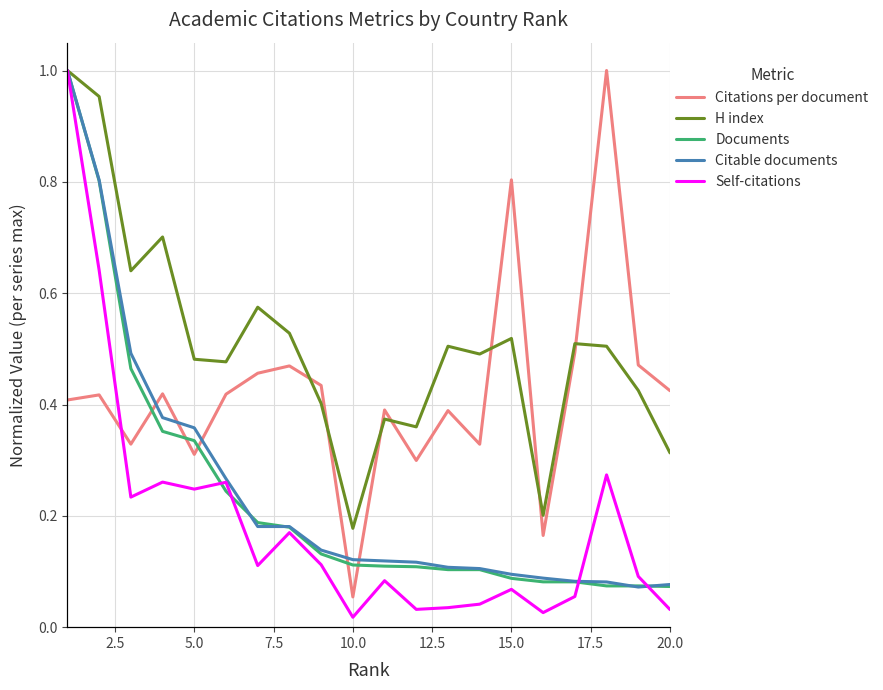

True or false: H index and Documents intersect in this chart.

False